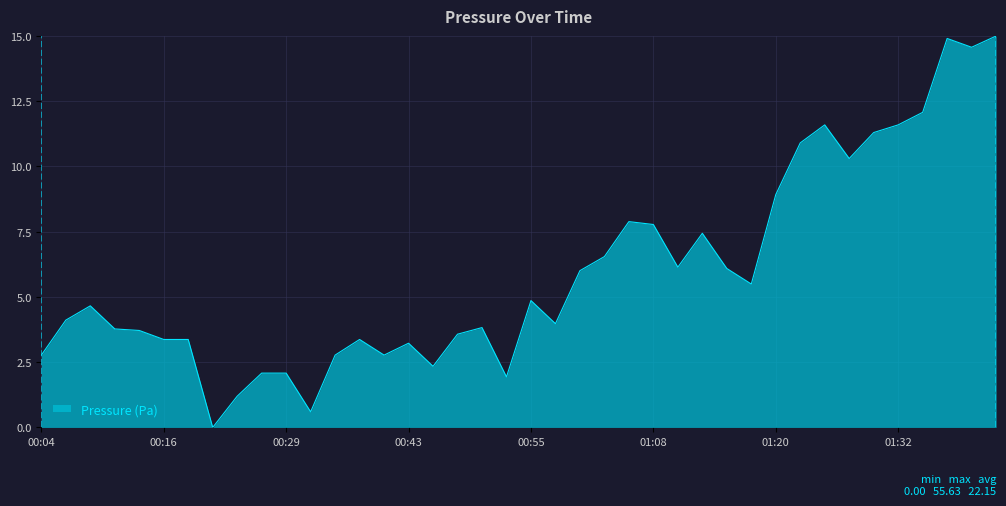

What is the greatest value displayed?

15.0